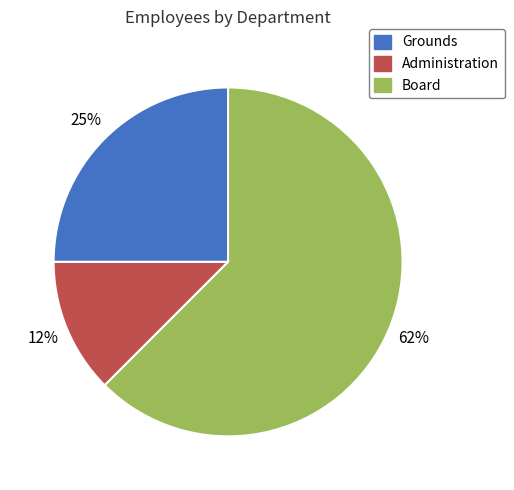

What percentage is the Grounds slice, to the nearest percent?

25%